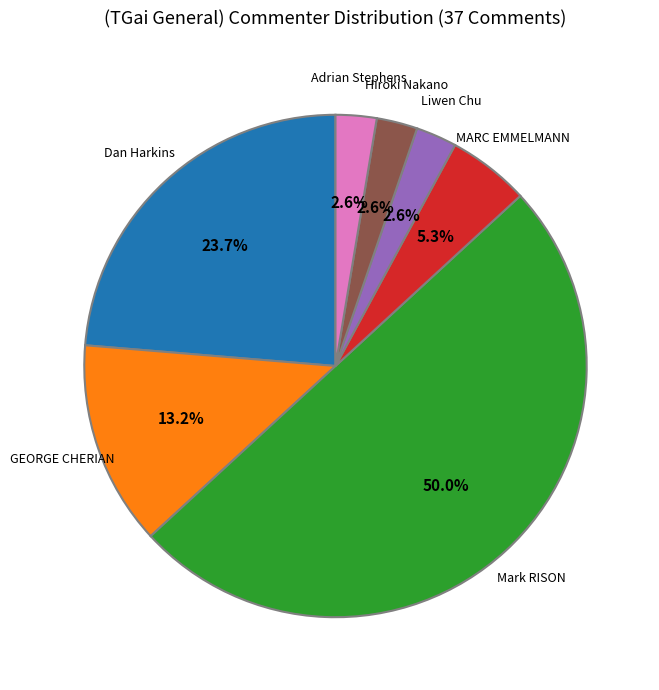

Count the number of slices in the pie.

7